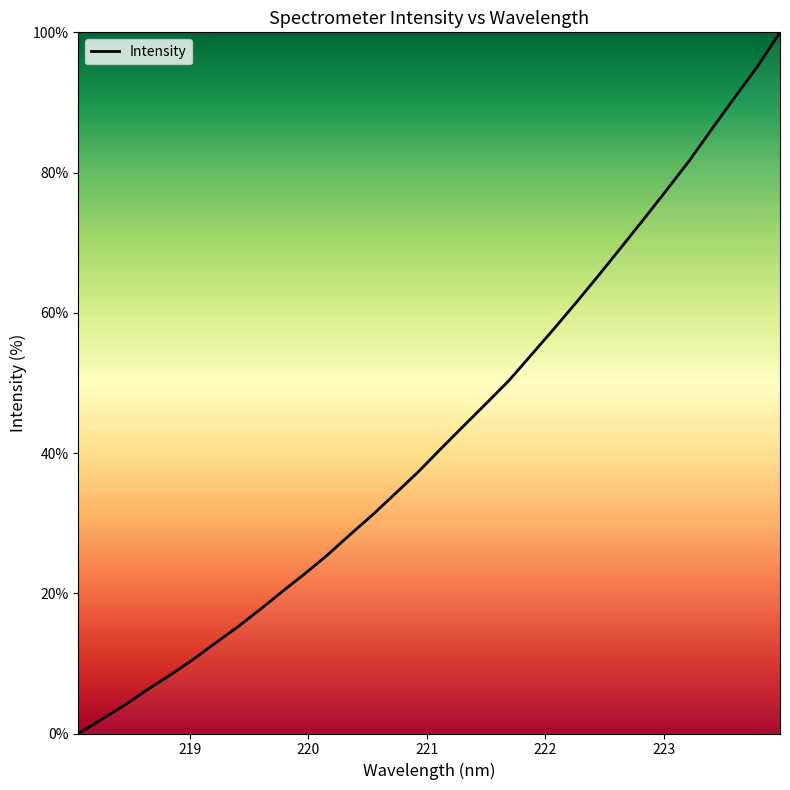

What is the difference between the maximum and minimum values?

100.0